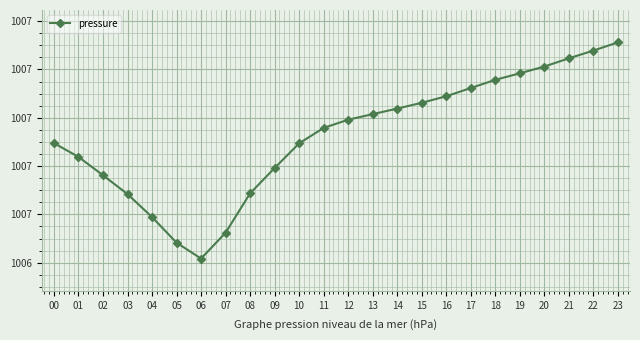

Which category has the lowest value across all series?

06